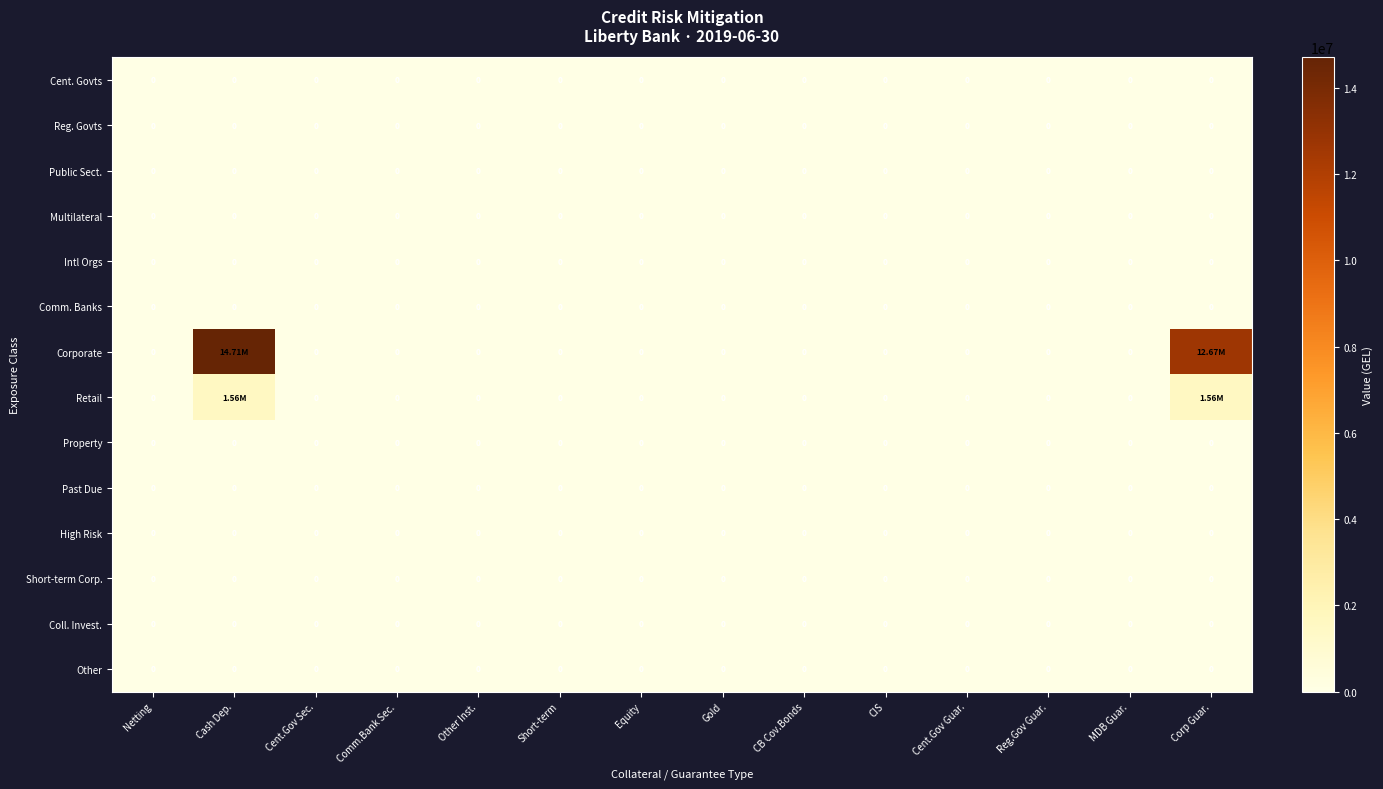

What is the greatest value displayed?

14710356.2